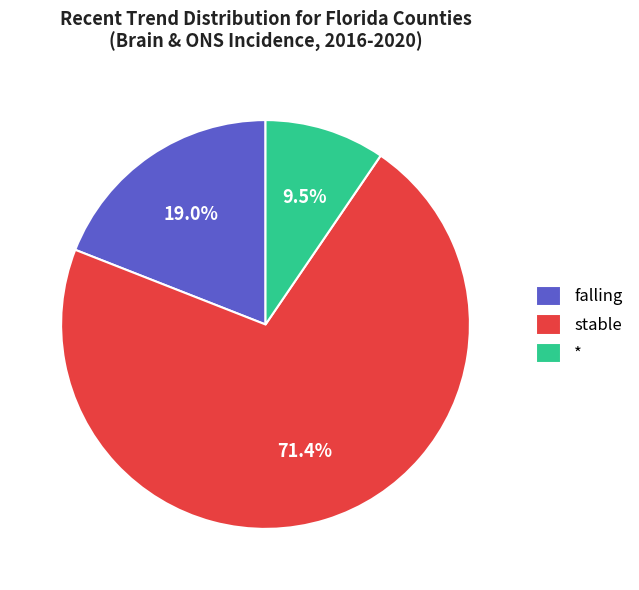

What is the total percentage of falling and stable?

90.5%